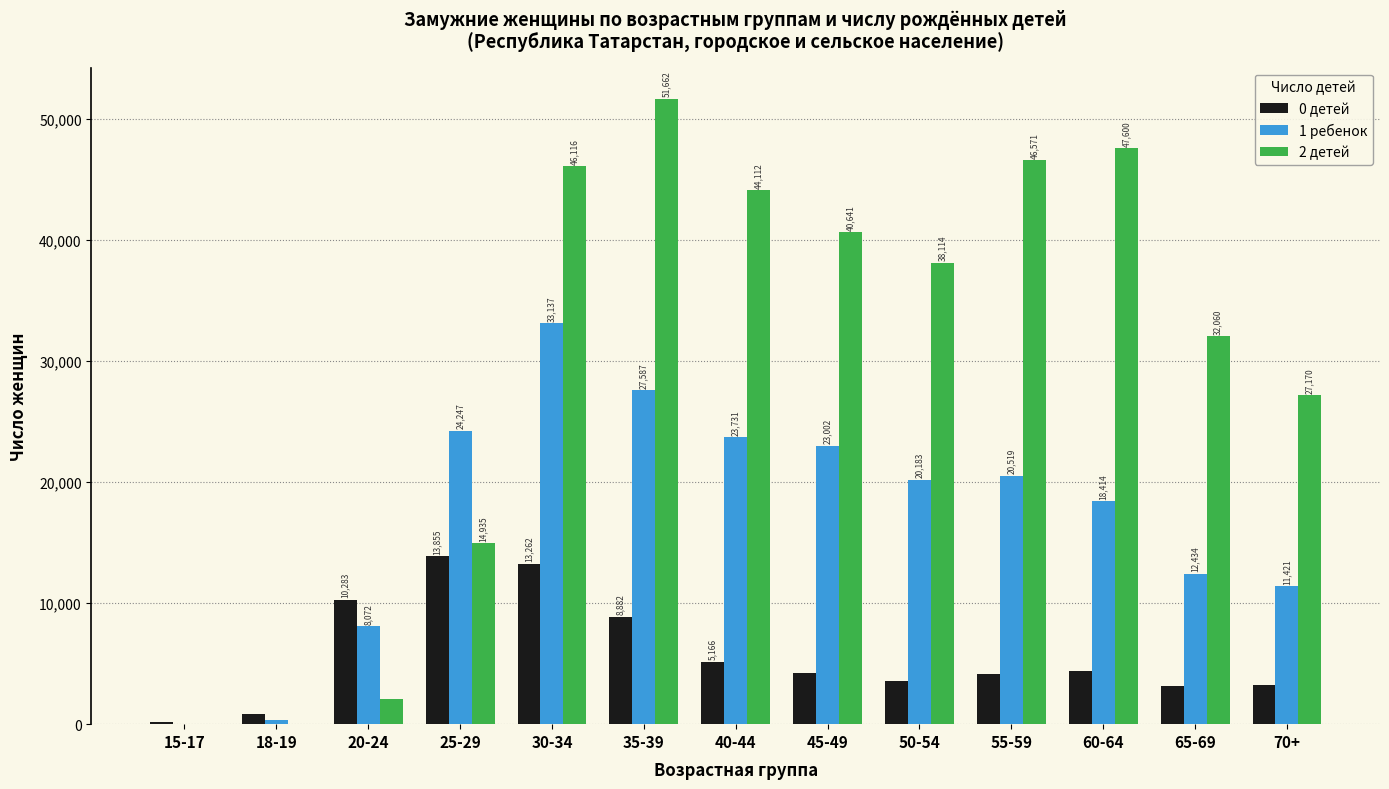

How many categories are shown in the chart?

13